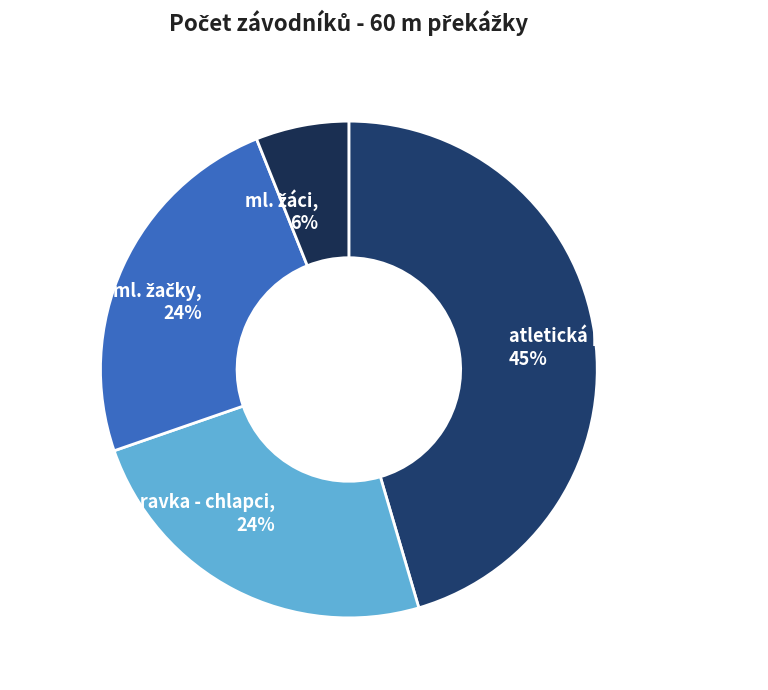

Is there any slice that represents more than half of the pie?

No